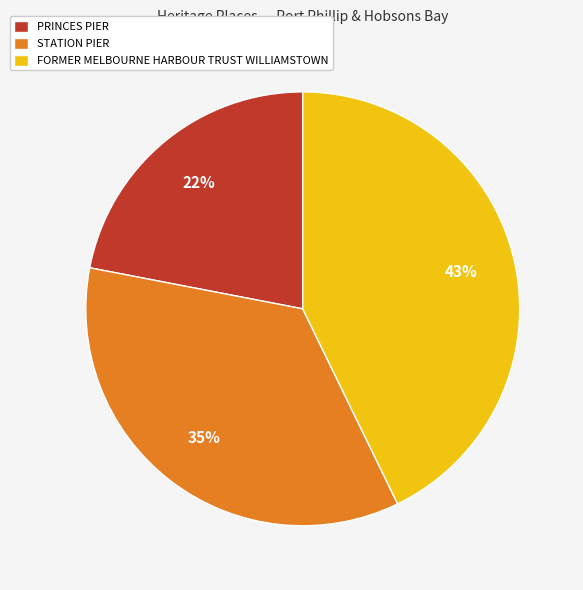

To the nearest percent, what portion does FORMER MELBOURNE HARBOUR TRUST WILLIAMSTOWN represent?

43%